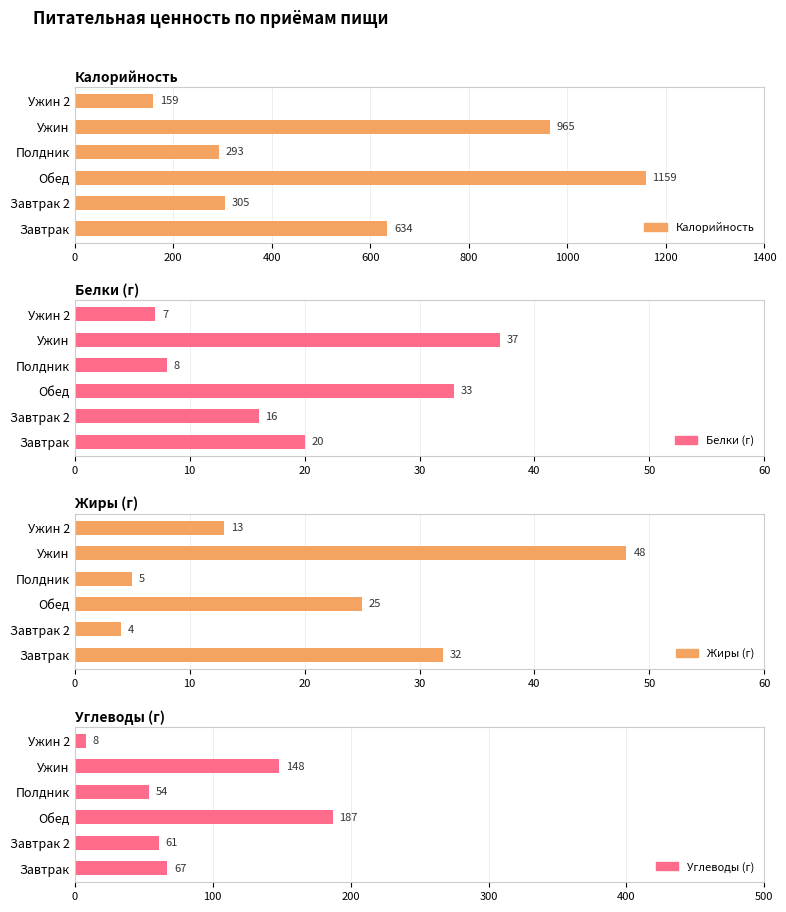

What is the smallest value displayed?

4